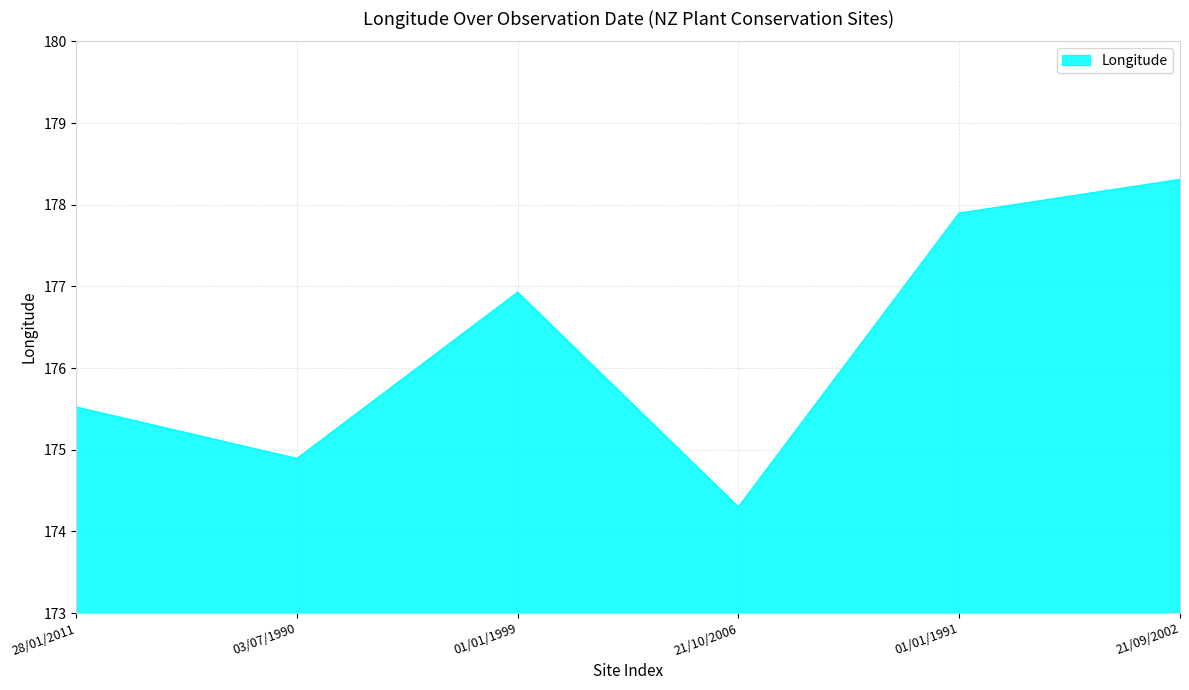

Reading right to left, list all the values displayed in this chart.

178.3	177.9	174.3	176.9	174.9	175.5